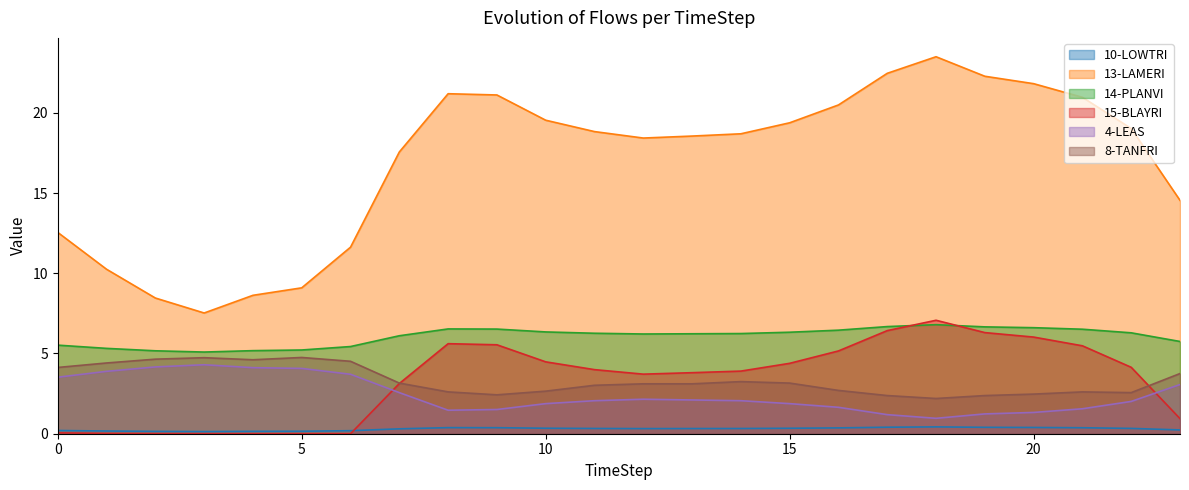

What is the value of the 13-LAMERI point at the 15th from the left?

18.7